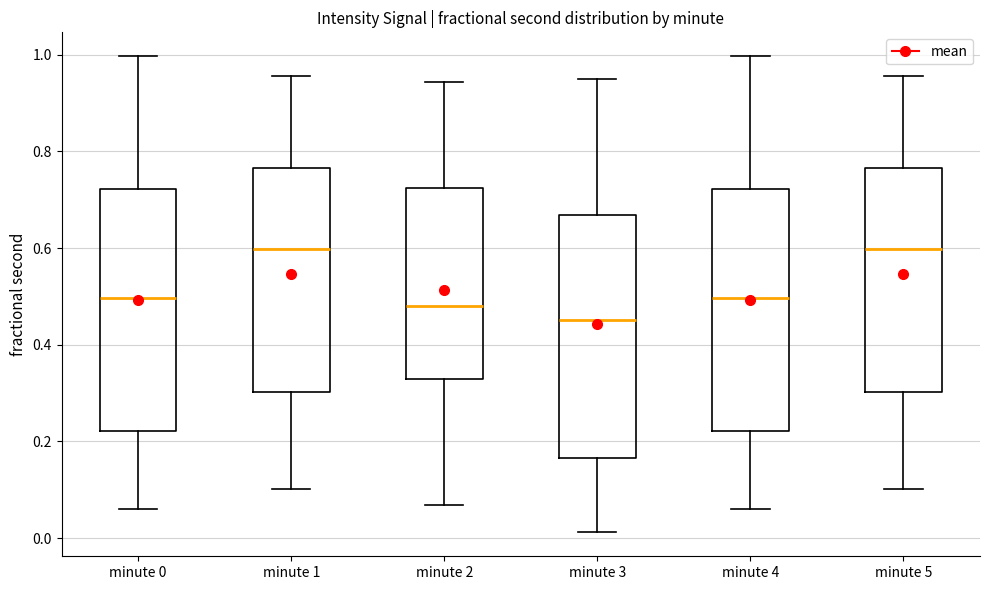

Which box's median line is the lowest?

minute 3